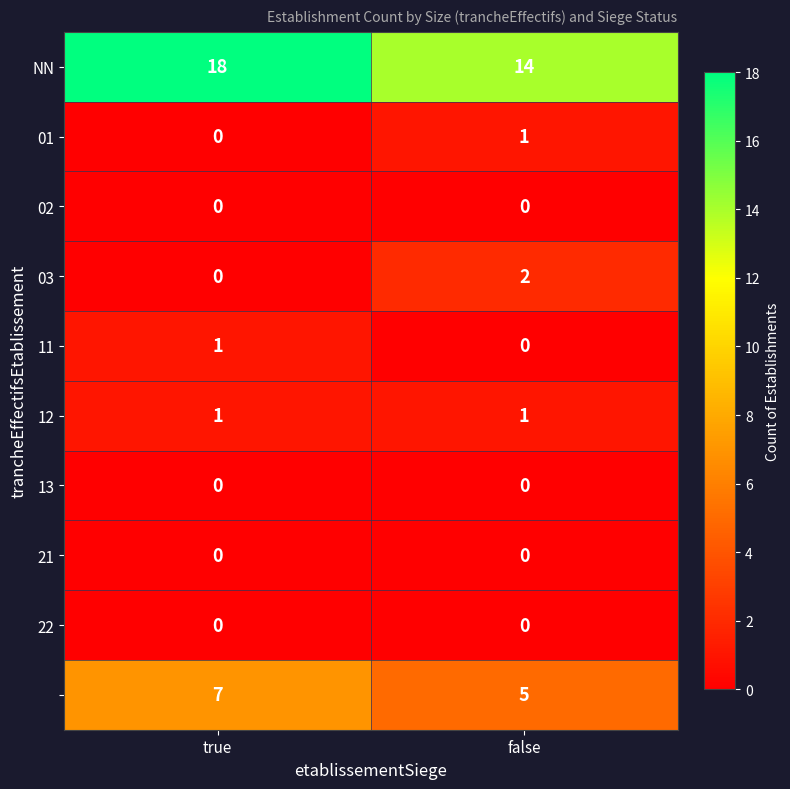

What is the difference between the highest and lowest values at false?

14